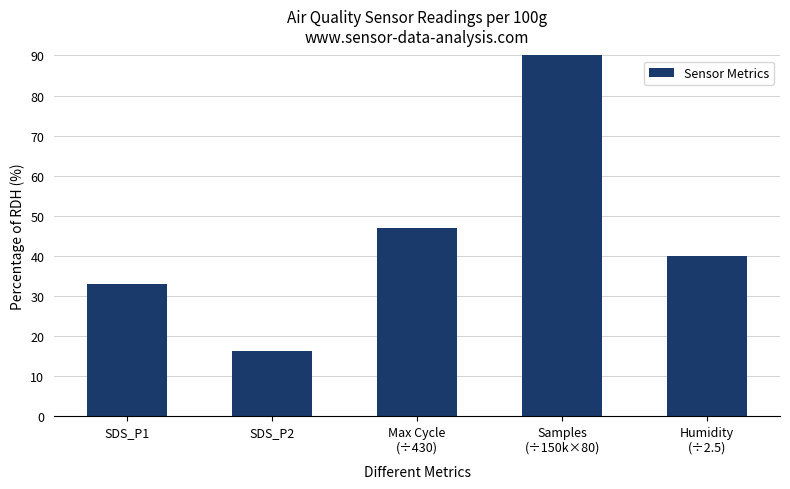

What is the difference between the maximum and minimum values?

2701.2